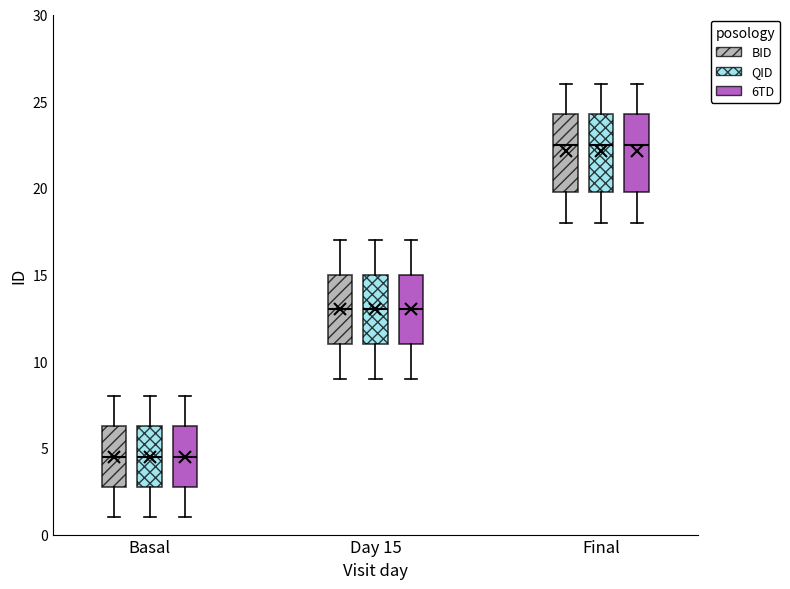

Where does the upper whisker of the box for Final (QID) end on the y-axis? The values are not printed on the chart, so give them approximately, as read against the axis.

26.0